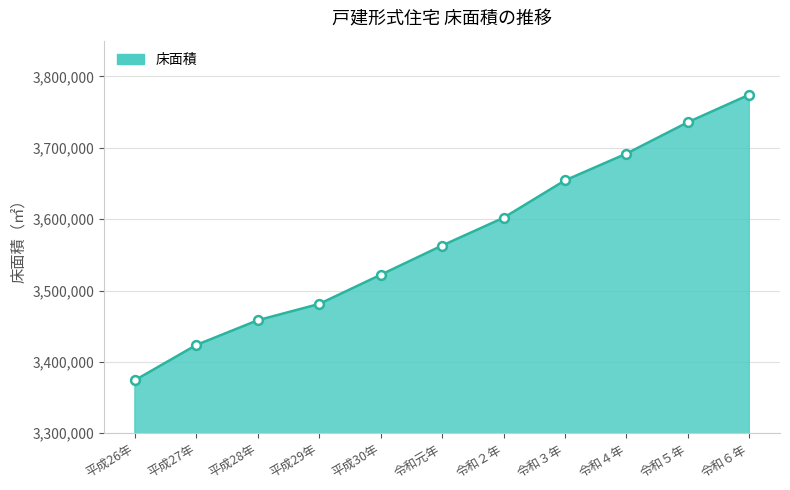

Approximately how many times larger is the value at 平成29年 compared to 令和元年?

1.0